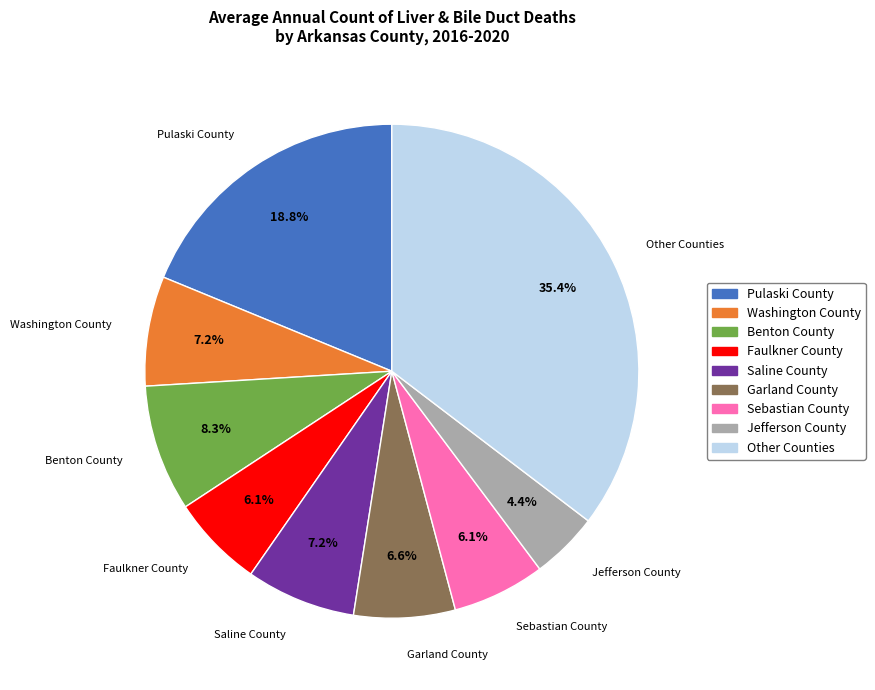

Is there a majority slice in this chart?

No